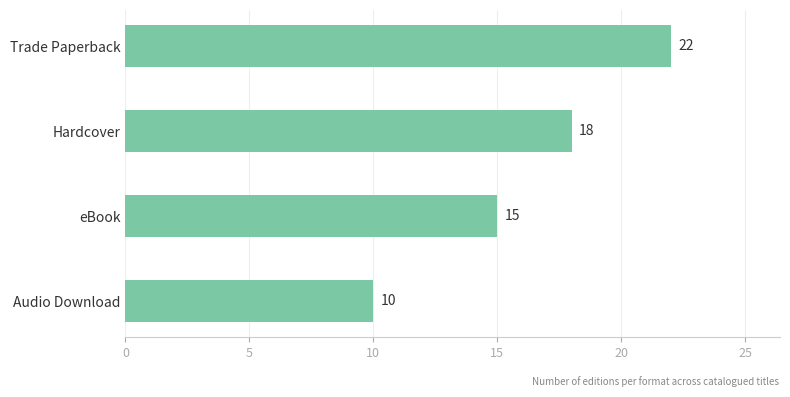

Reading top to bottom, list all the values displayed in this chart.

22	18	15	10